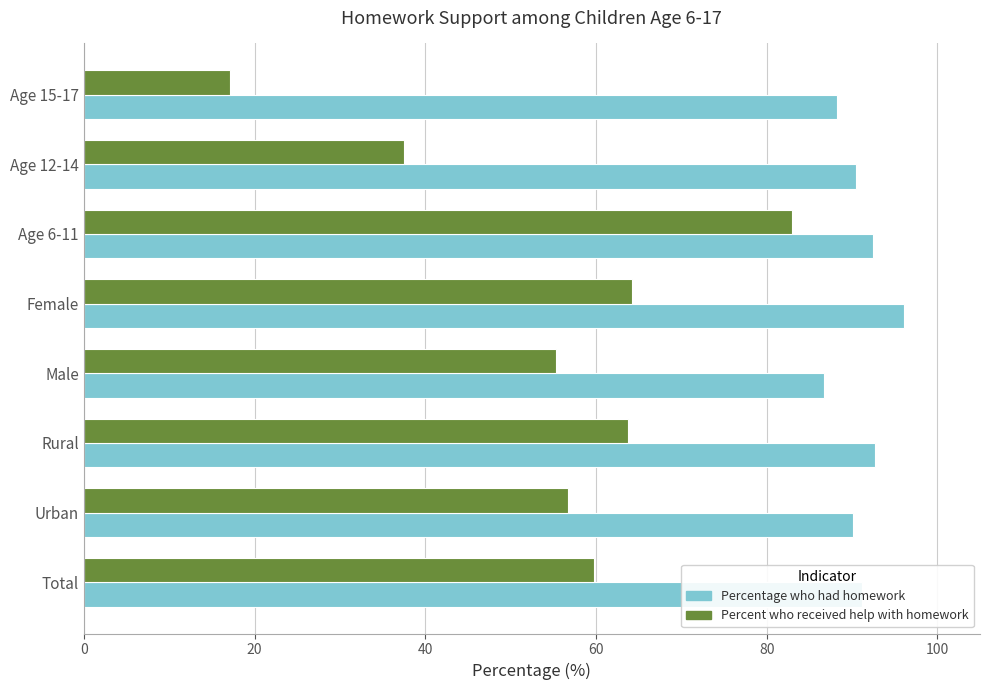

Which series has the largest total across all categories?

Percentage who had homework